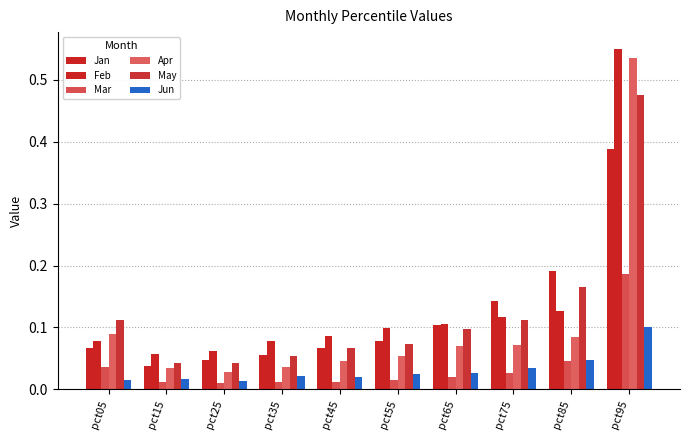

How many bars are there in total?

60